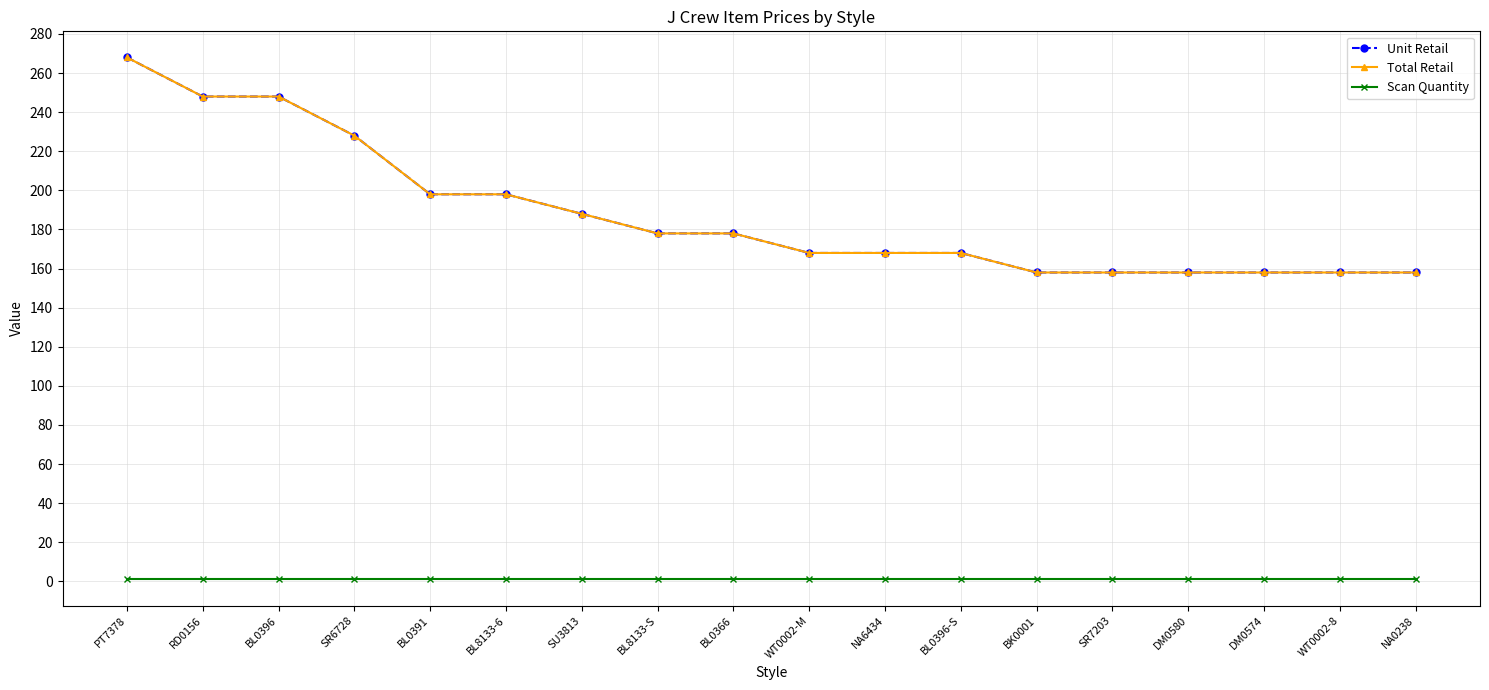

Where is Scan Quantity nearest to the value 1?

PT7378